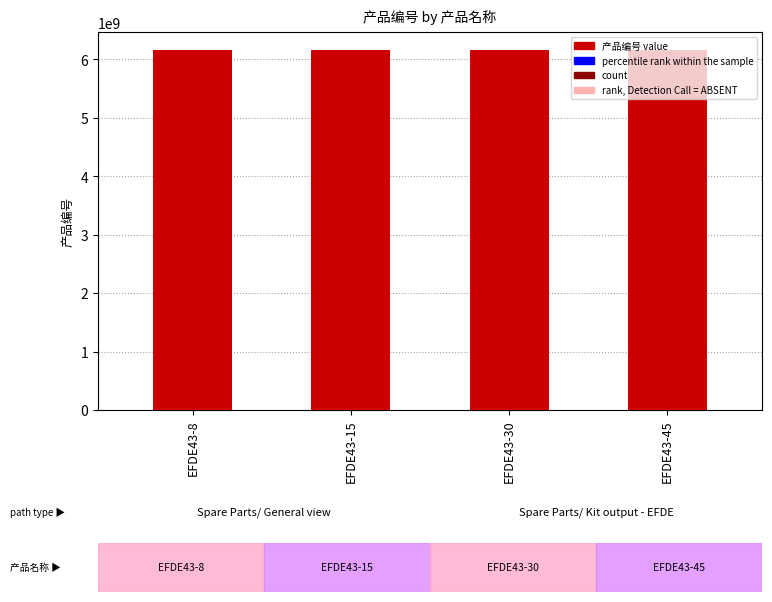

List the labels in order of count value, largest first.

EFDE43-8, EFDE43-15, EFDE43-30, EFDE43-45